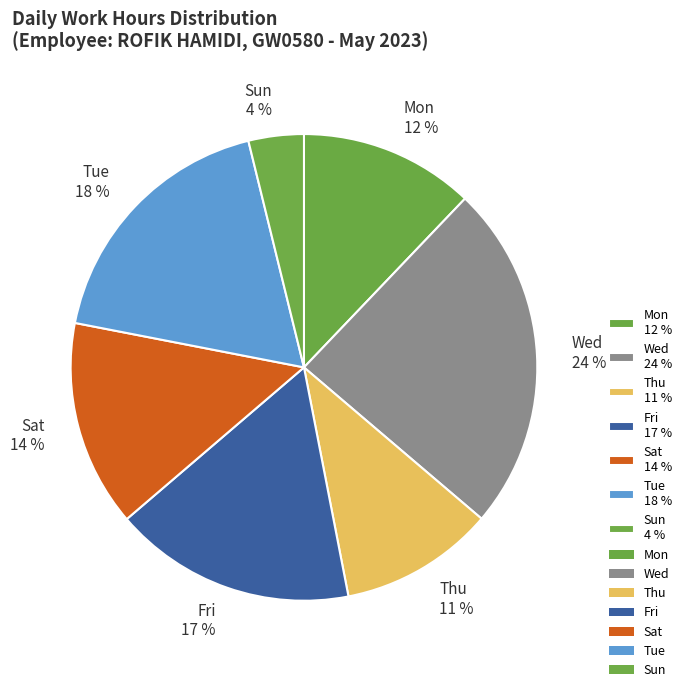

To the nearest percent, what is the difference between the largest and smallest slice percentages?

20%